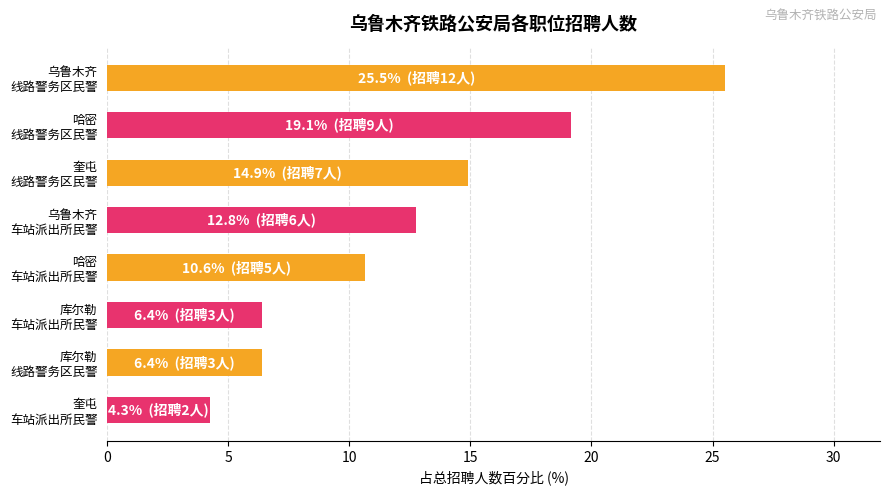

What is the difference between the second highest and minimum values?

14.9